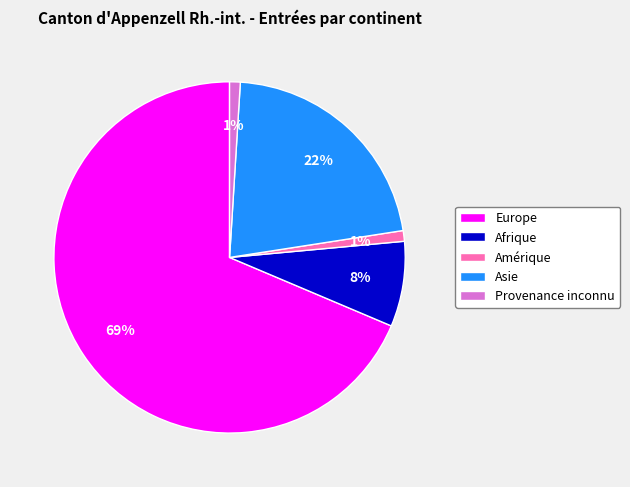

Is Europe the majority of the pie?

Yes